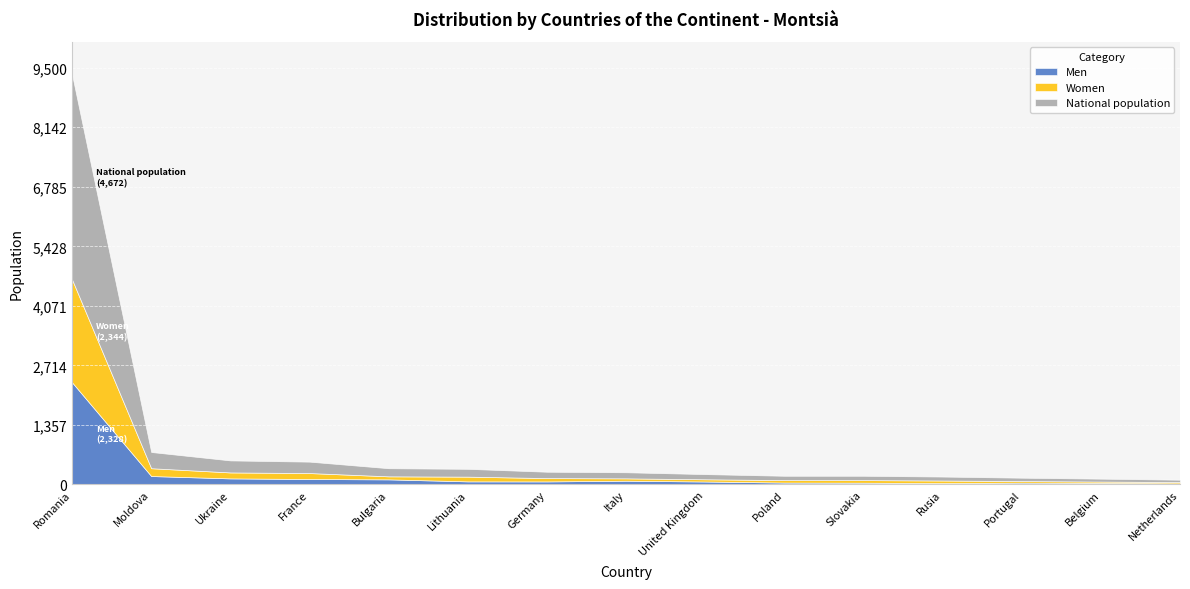

What is the minimum value for National population?

54